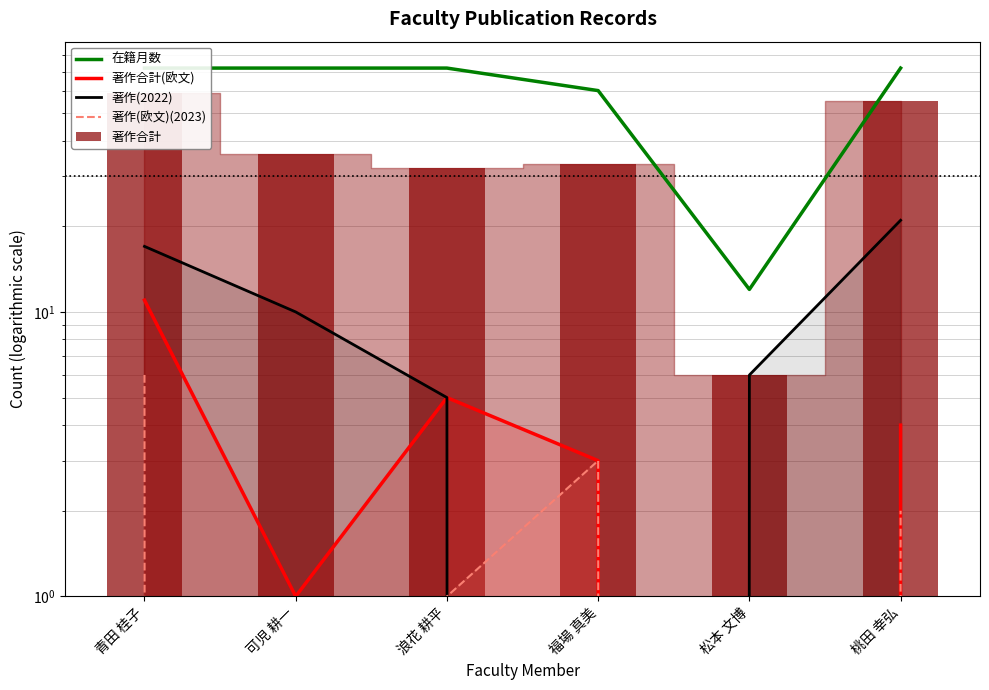

List the series in order of their peak value, highest first.

在籍月数, 著作合計, 著作(2022), 著作合計(欧文), 著作(欧文)(2023)